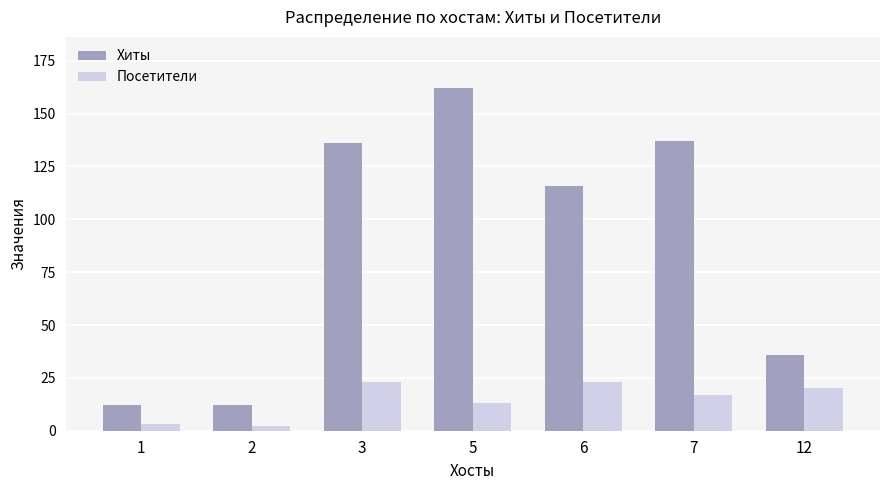

What is the maximum value shown in the chart?

162